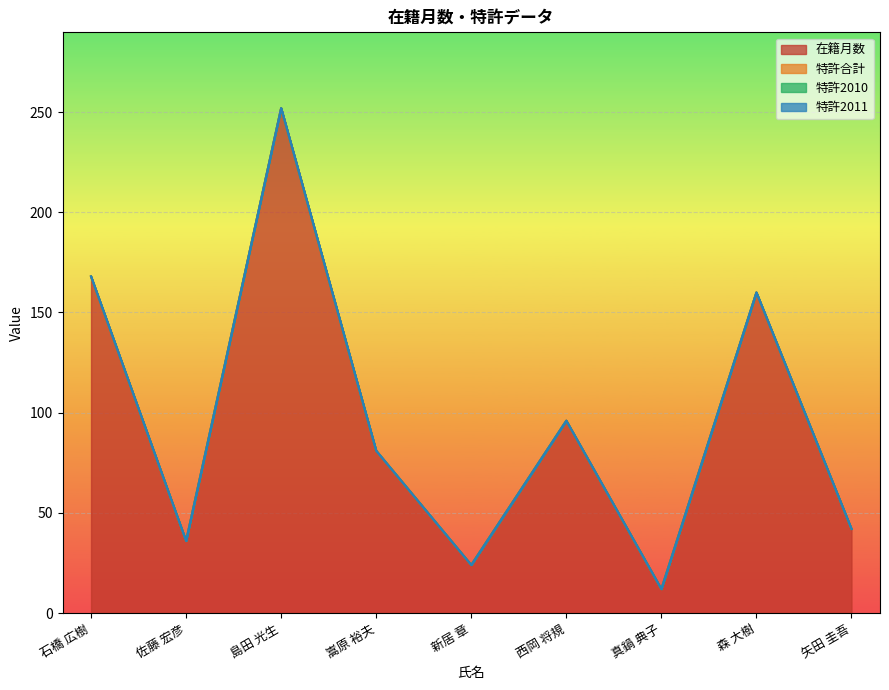

Reading right to left, extract all data points from this chart.

在籍月数: 42	160	12	96	24	81	252	36	168
特許合計: 0	0	0	0	0	0	0	0	0
特許2010: 0	0	0	0	0	0	0	0	0
特許2011: 0	0	0	0	0	0	0	0	0